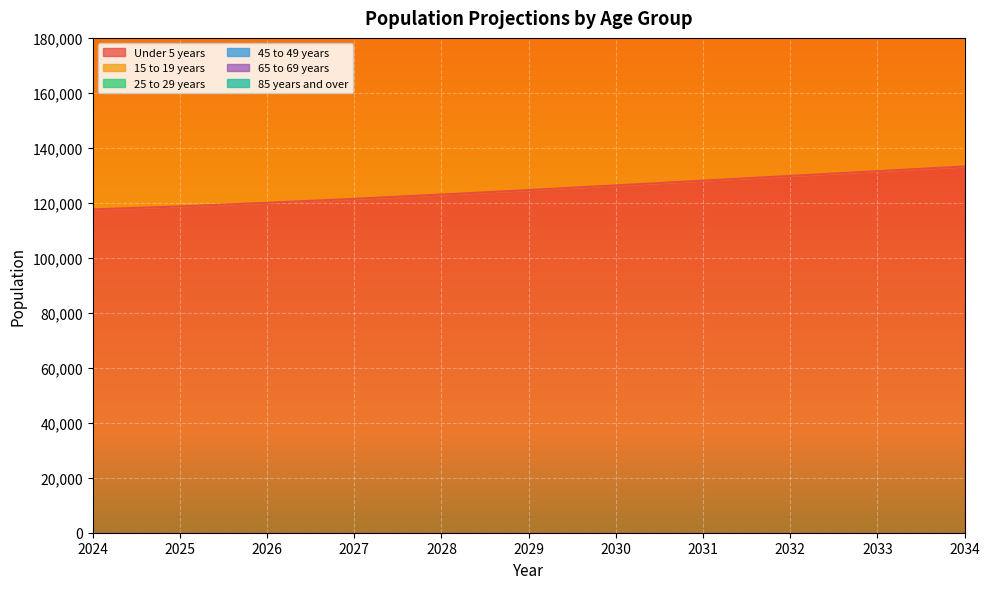

What is the difference between the highest and lowest values at 2030?

617498